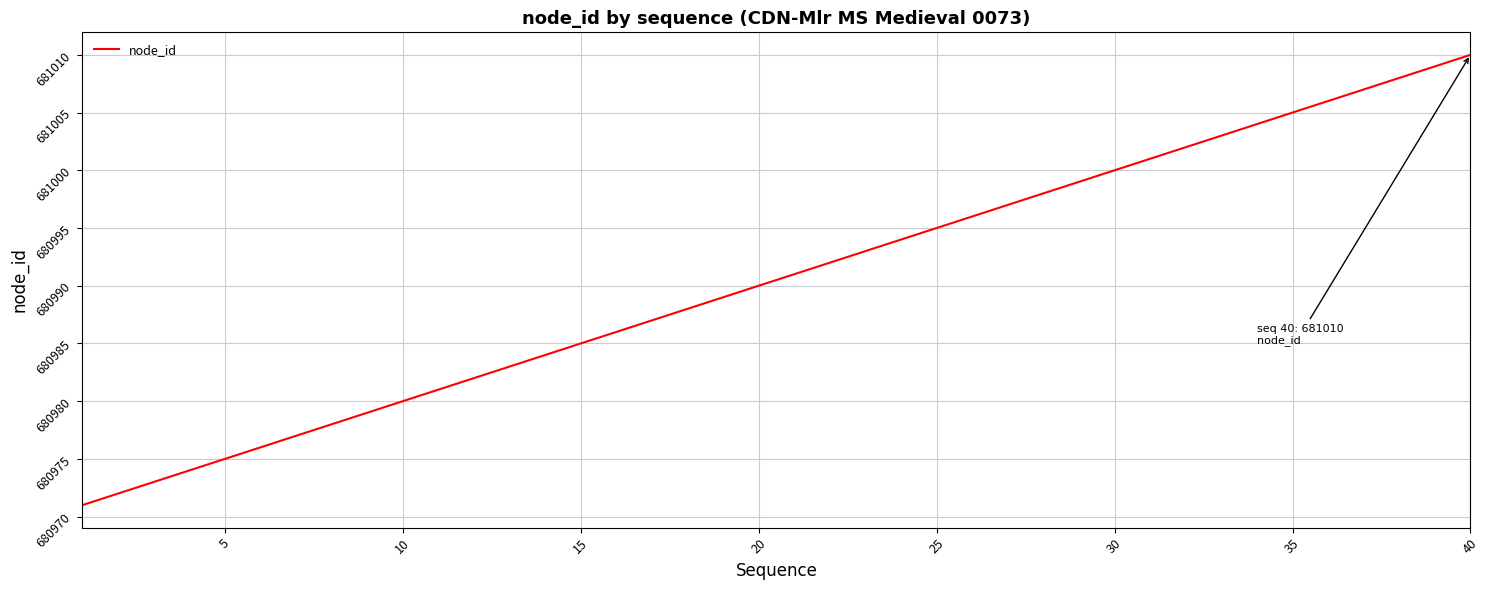

What is the smallest value displayed?

680971